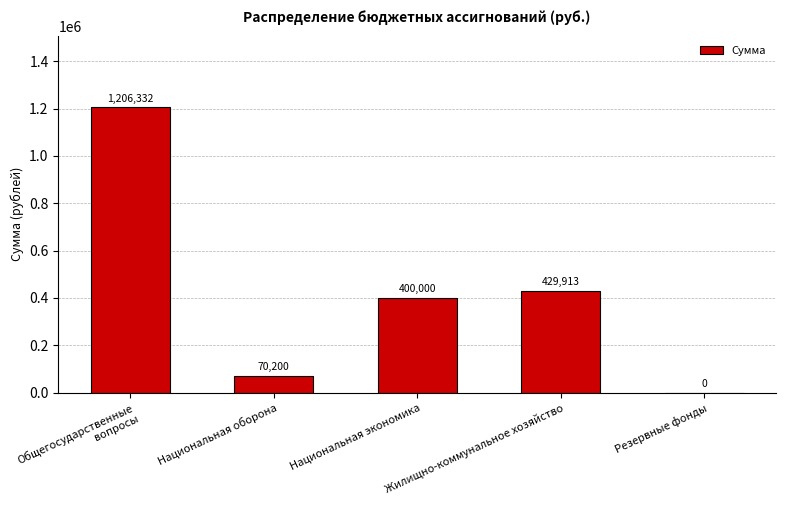

Reading left to right, what are all the values shown in this chart?

1206332	70200	400000	429913	0